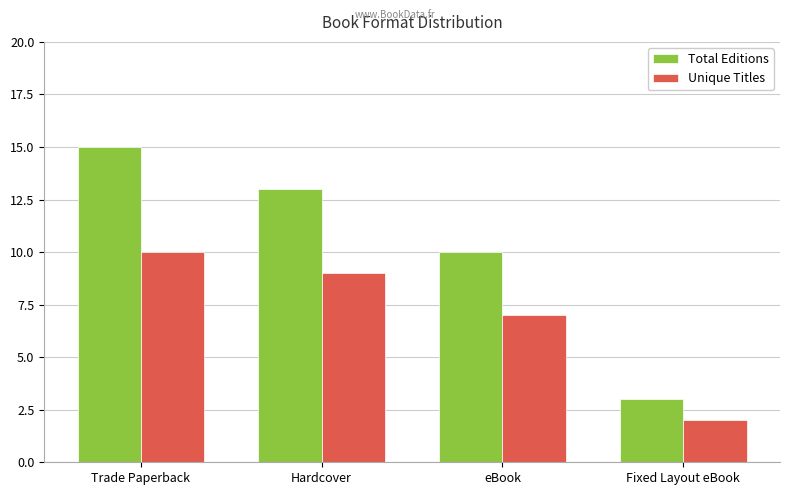

How many bars are there in total?

8